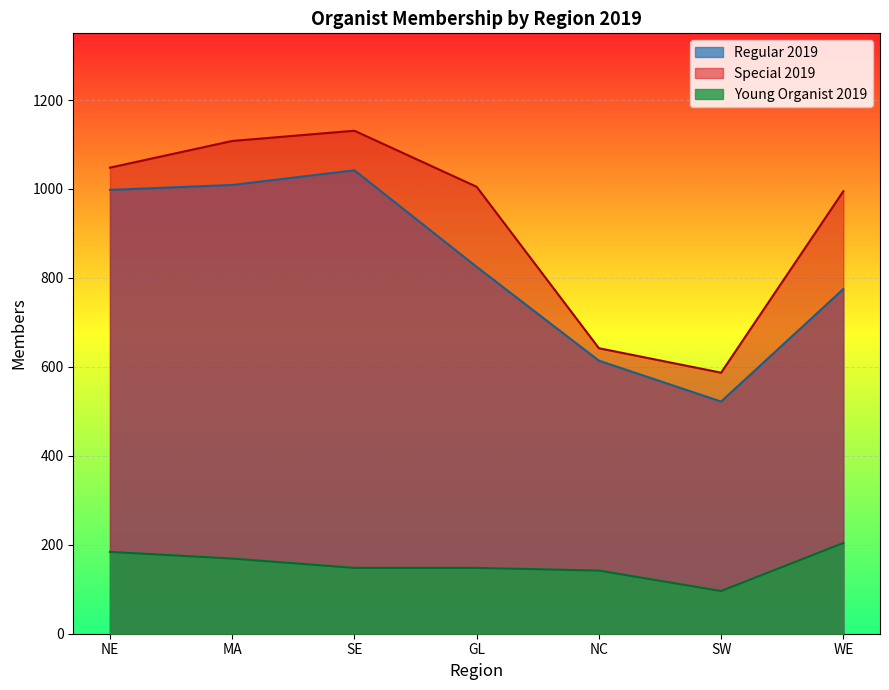

What is the sum of all Young Organist 2019 values?

1091